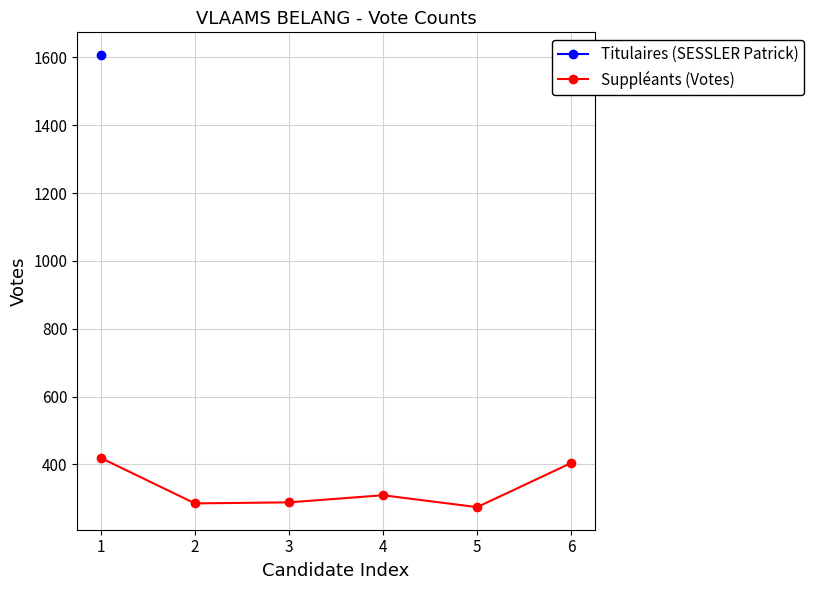

How many interior local peaks does the Suppléants (Votes) series have?

1